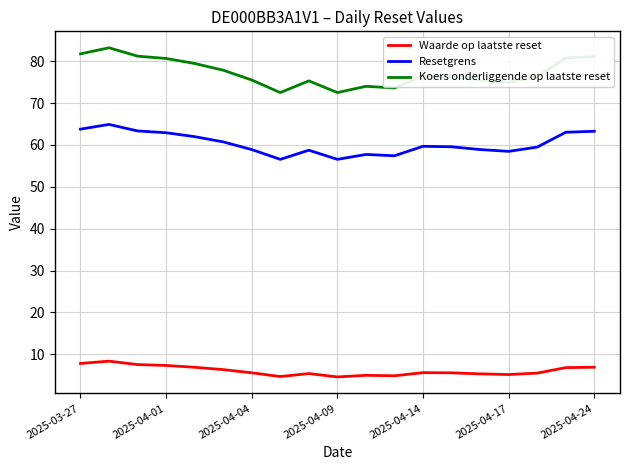

What is the smallest value displayed?

4.6